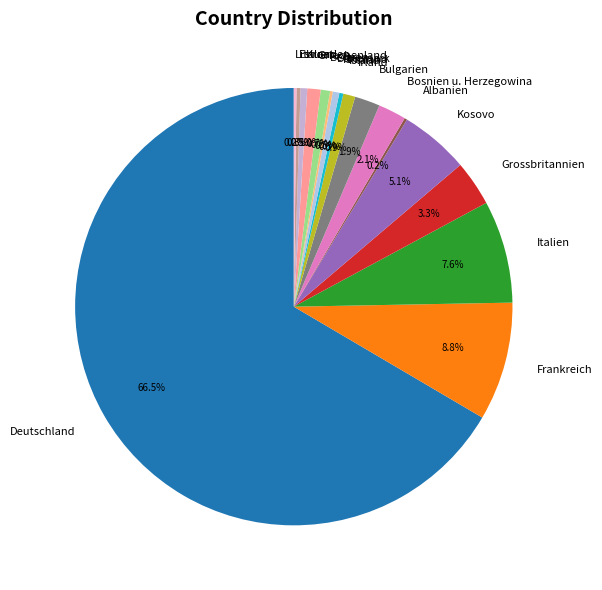

Which category has the biggest portion of the pie?

Deutschland